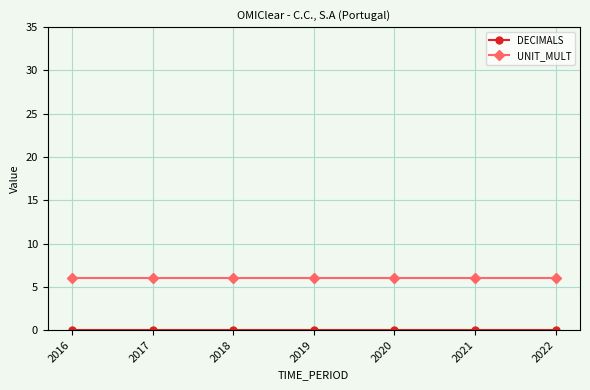

Is it true that UNIT_MULT equals 6 at 2022?

True